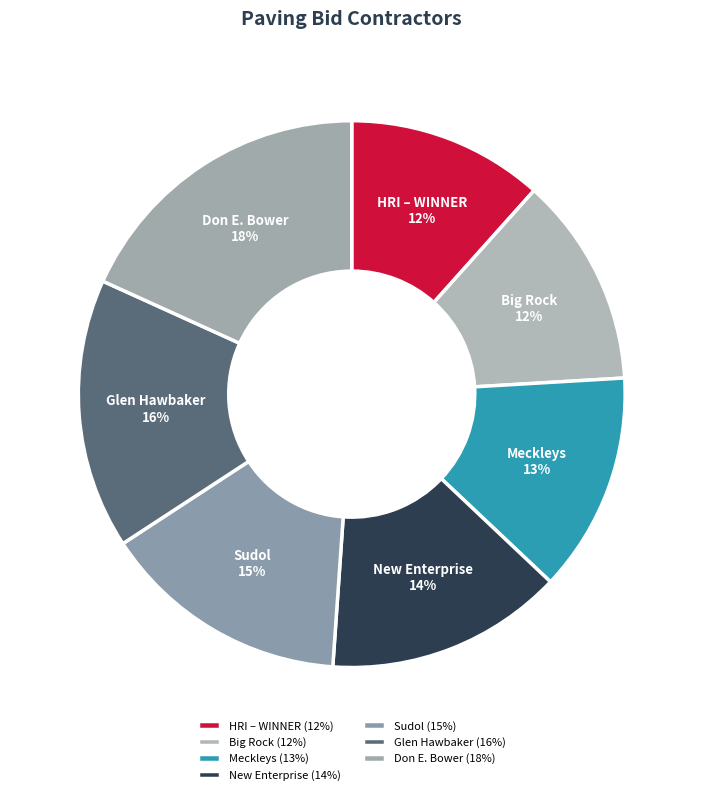

Combined, do Don E. Bower and Sudol account for over 50%?

No